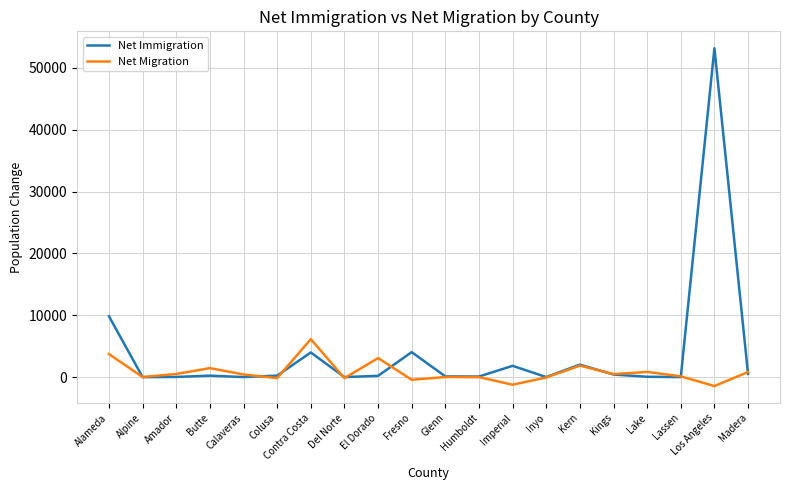

The value of Net Immigration at Los Angeles is 86986. True or false?

False